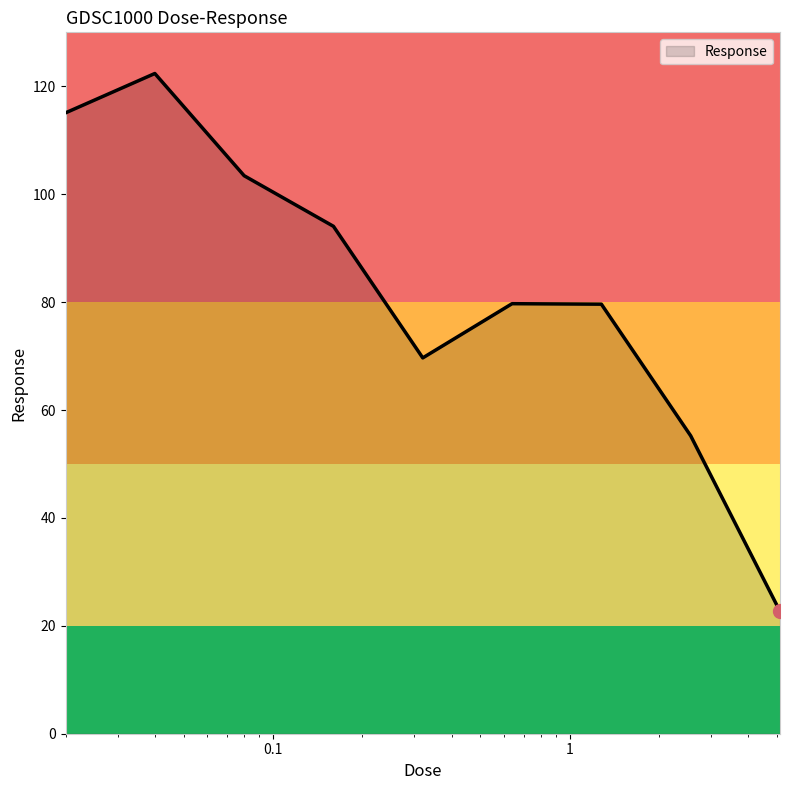

Does the chart display data point markers on the line(s)?

No